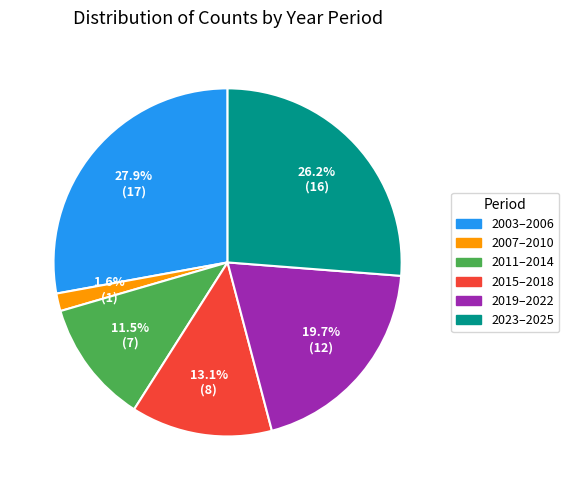

Is there any slice that represents more than half of the pie?

No